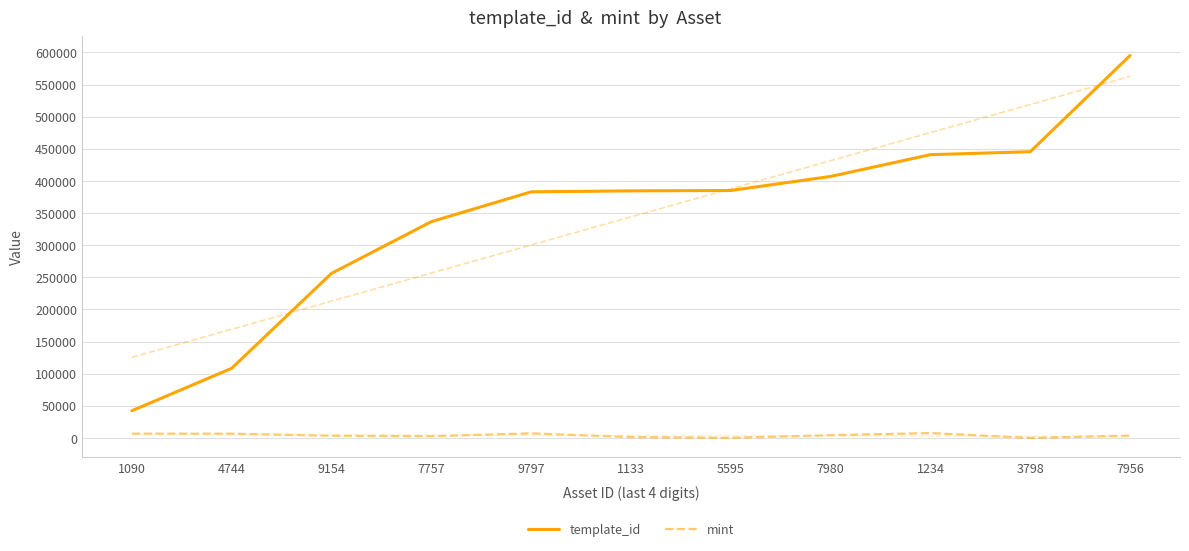

True or false: mint and template_id cross at least once.

False